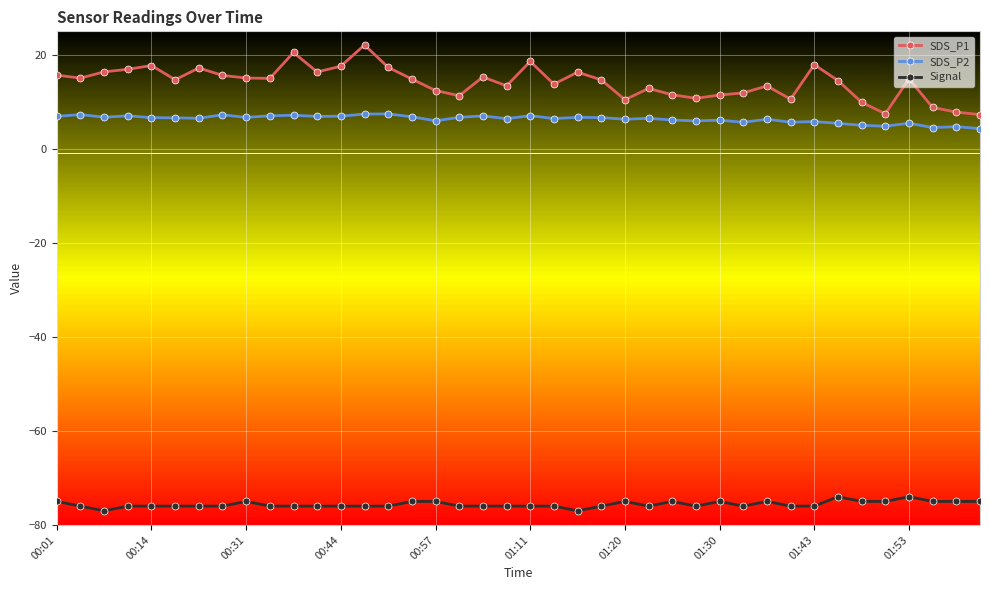

What is the lowest value of the SDS_P1 series?

7.3